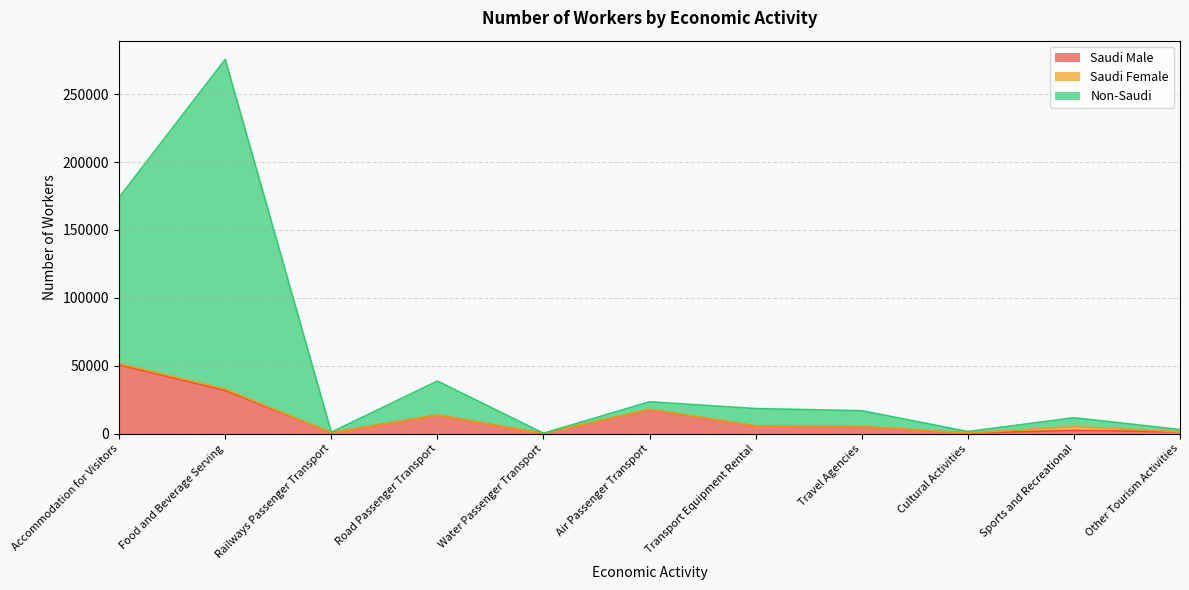

At which category is the sum across all series the highest?

Food and Beverage Serving